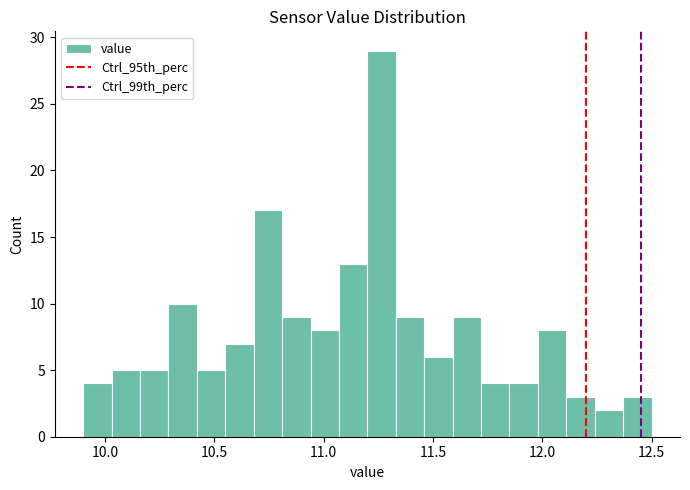

Read against the x-axis, roughly where is the centre of the tallest bar?

11.25